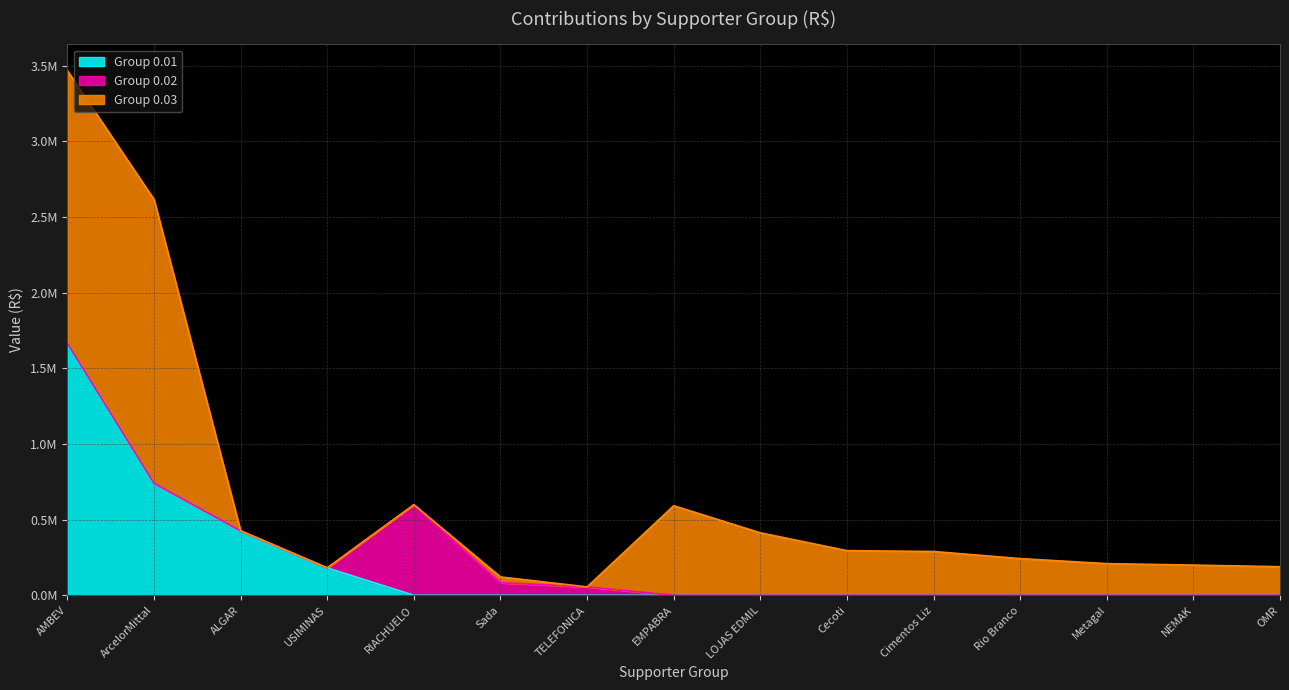

Reading left to right, what are all the values shown in this chart?

0.01: 1666327.9	740948.2	426347.7	181019.4	0.0	0.0	0.0	0.0	0.0	0.0	0.0	0.0	0.0	0.0	0.0
0.02: 0.0	0.0	0.0	0.0	598800.3	83000.0	55560.0	0.0	0.0	0.0	0.0	0.0	0.0	0.0	0.0
0.03: 1800992.1	1875264.1	0.0	0.0	0.0	38340.0	0.0	592116.8	412997.0	295188.6	289532.2	242610.1	209333.3	199598.5	189085.8